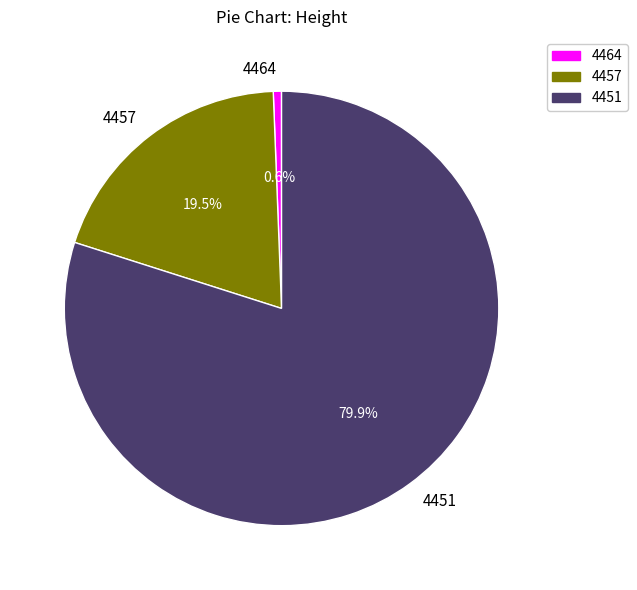

Do 4457 and 4464 together represent more than half of the pie?

No